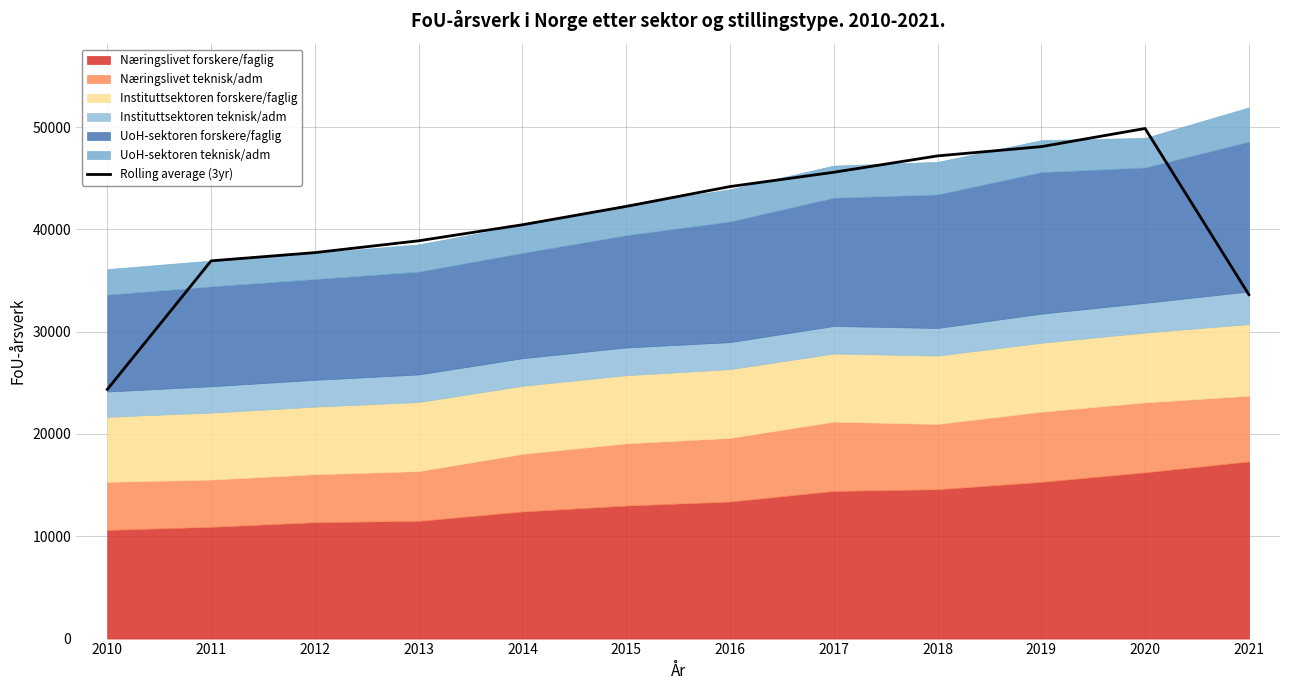

The value at 2019 is 86202.3. True or false?

False